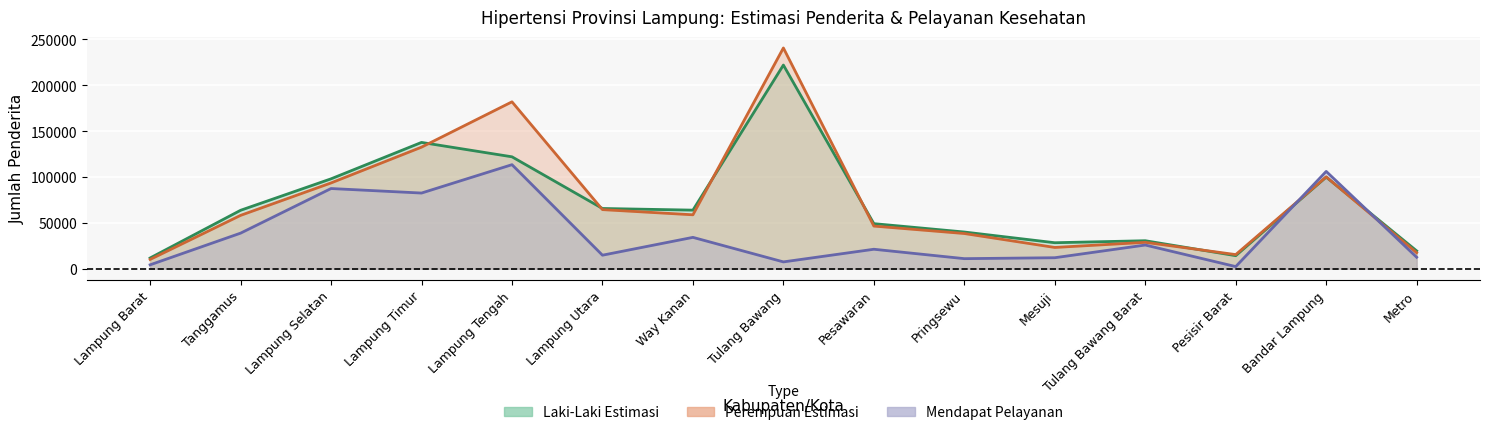

Reading left to right, list all the values displayed in this chart.

Laki-Laki Estimasi: 11677.0	63677.0	97990.0	137697.7	122000.0	65652.5	63855.0	222044.5	49125.0	39990.4	28313.0	30499.6	14198.0	99871.0	19421.0
Perempuan Estimasi: 10091.0	58144.0	93519.9	132532.1	181958.0	64418.9	58770.0	240693.5	46477.0	38361.5	23163.0	28743.9	15379.0	100130.0	17398.0
Mendapat Pelayanan: 4227.0	38763.0	87415.0	82486.0	113424.0	14719.0	34169.0	7413.0	21201.0	10950.0	11958.0	25801.5	2301.0	106078.0	12493.0